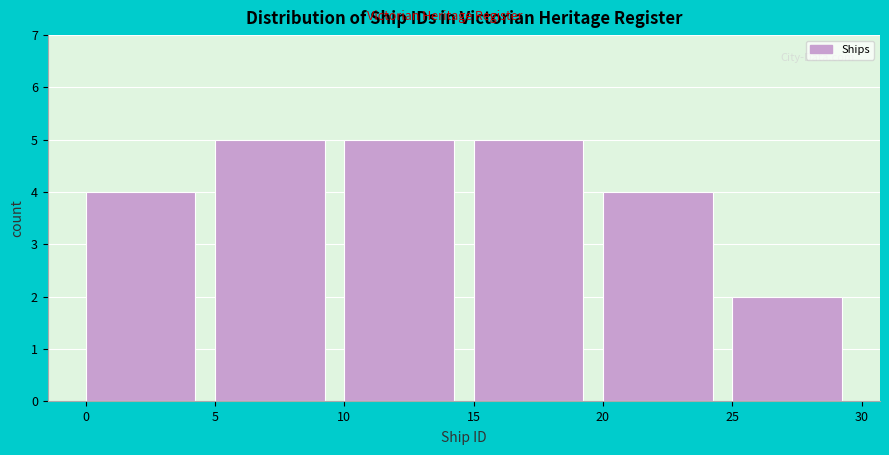

Reading left to right, transcribe this chart: for each bar, give the range it covers on the x-axis and its height. The values are not printed on the chart, so give them approximately, as read against the axis.

0 to 5: 4
5 to 10: 5
10 to 15: 5
15 to 20: 5
20 to 25: 4
25 to 30: 2